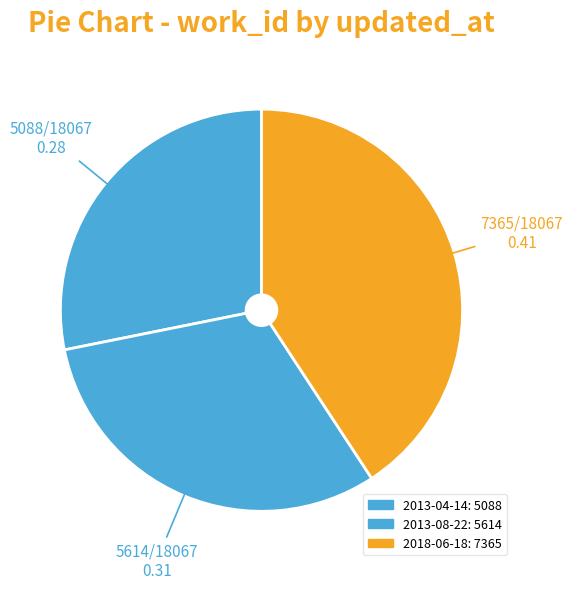

Does 2013-08-22 account for over 50% of the chart?

No